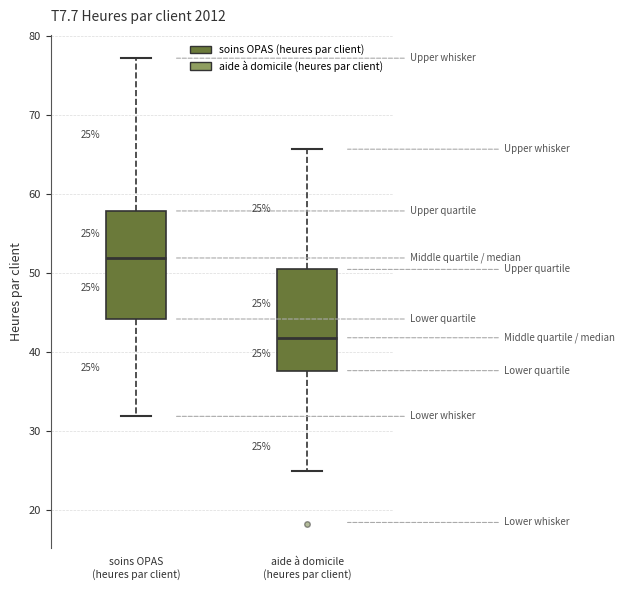

Which box has the highest median line?

soins OPAS (heures par client)